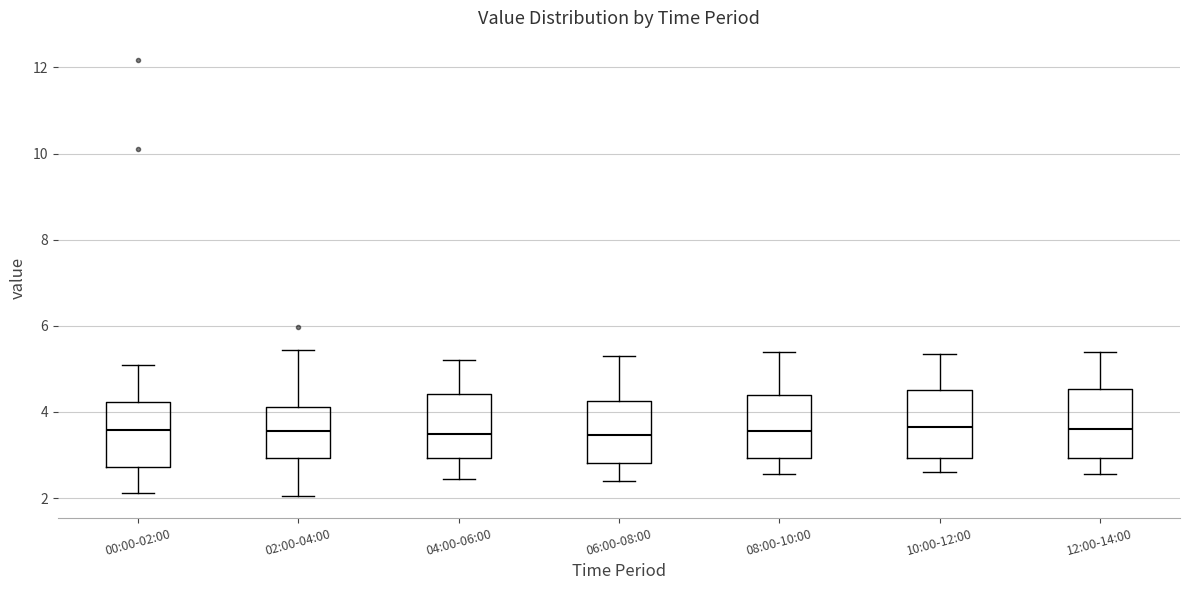

Reading left to right, transcribe this box plot: for each box, give where its median line is, the range the box spans, and where its two whiskers end, as read against the y-axis. The values are not printed on the chart, so give them approximately, as read against the axis.

00:00-02:00: median 3.6, box 2.8 to 4.2, whiskers 2.2 to 5.2
02:00-04:00: median 3.6, box 3.0 to 4.2, whiskers 2.0 to 5.4
04:00-06:00: median 3.6, box 3.0 to 4.4, whiskers 2.4 to 5.2
06:00-08:00: median 3.4, box 2.8 to 4.2, whiskers 2.4 to 5.4
08:00-10:00: median 3.6, box 3.0 to 4.4, whiskers 2.6 to 5.4
10:00-12:00: median 3.6, box 3.0 to 4.6, whiskers 2.6 to 5.4
12:00-14:00: median 3.6, box 3.0 to 4.6, whiskers 2.6 to 5.4